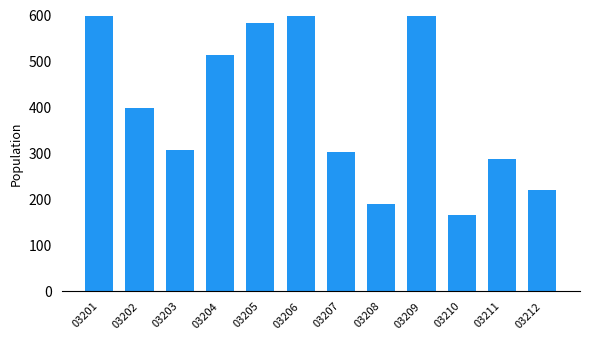

List the labels in order of value, smallest first.

03210, 03208, 03212, 03211, 03207, 03203, 03202, 03204, 03205, 03209, 03206, 03201